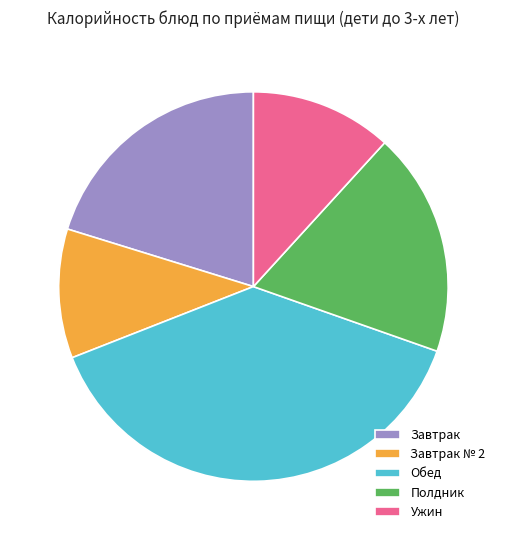

Does Ужин represent more than half of the total?

No